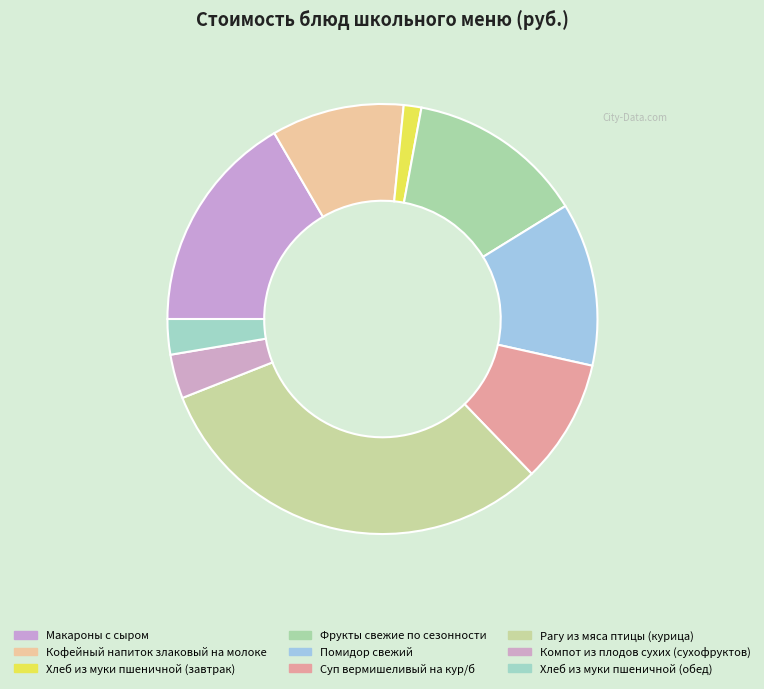

Between Фрукты свежие по сезонности and Макароны с сыром, which is larger?

Макароны с сыром